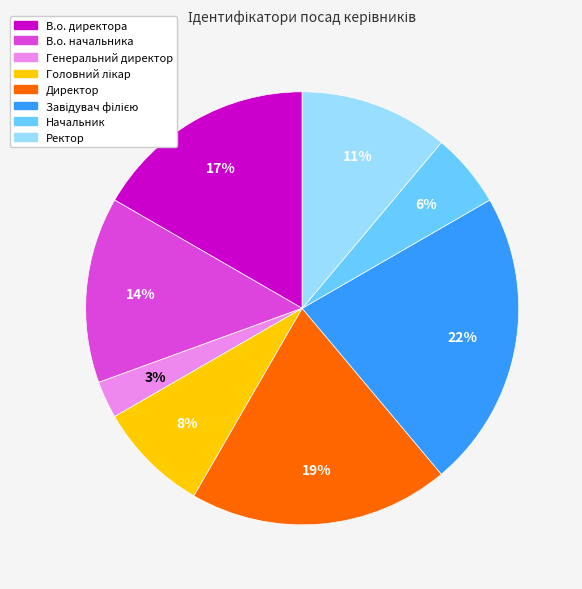

How many slices are in this pie chart?

8